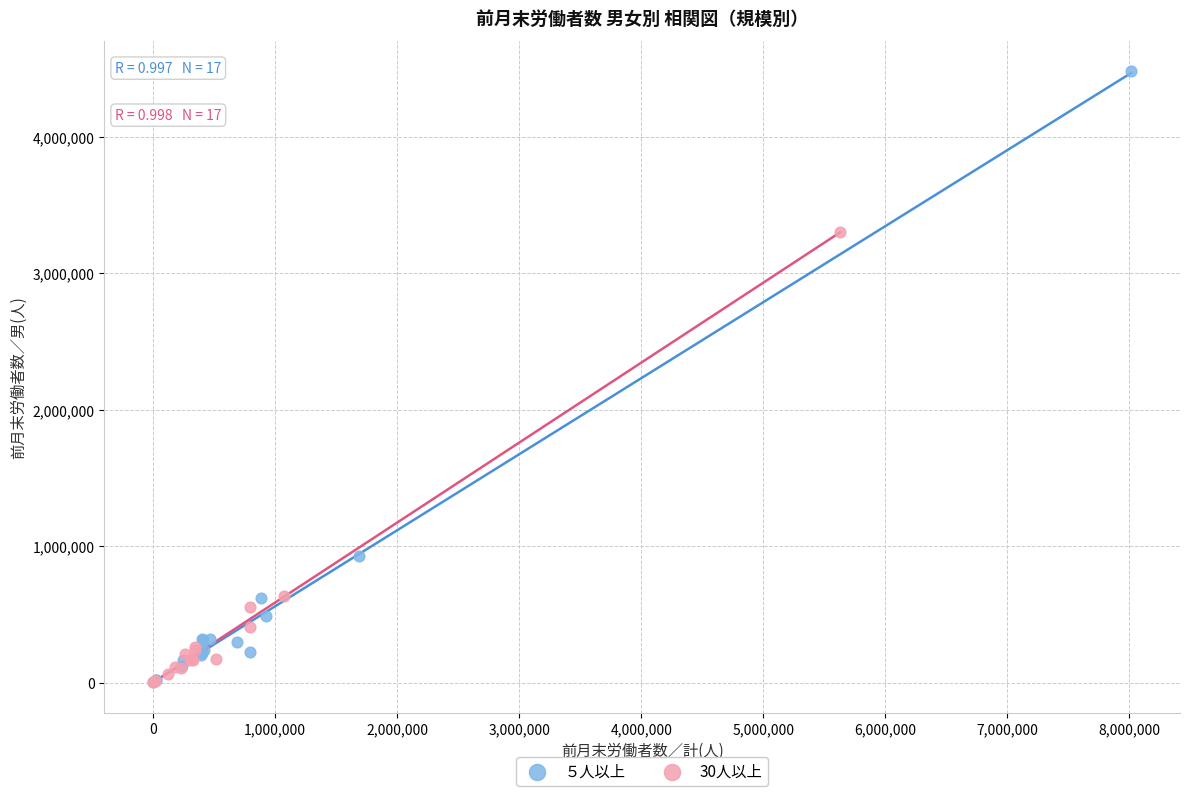

What are all the series names shown in the legend?

５人以上, 30人以上